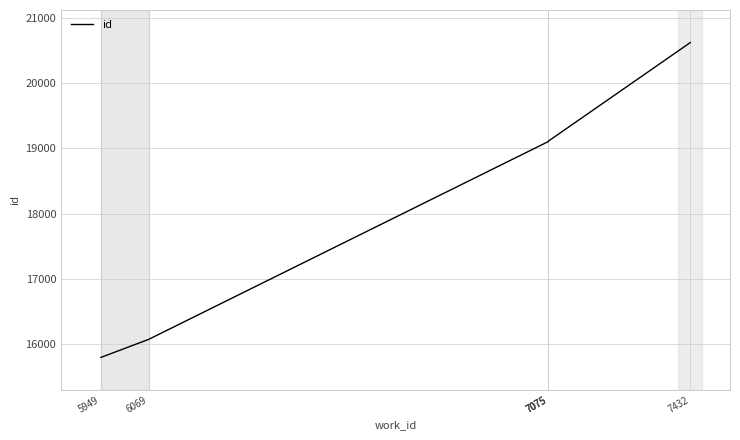

How many data points are above 19106?

2